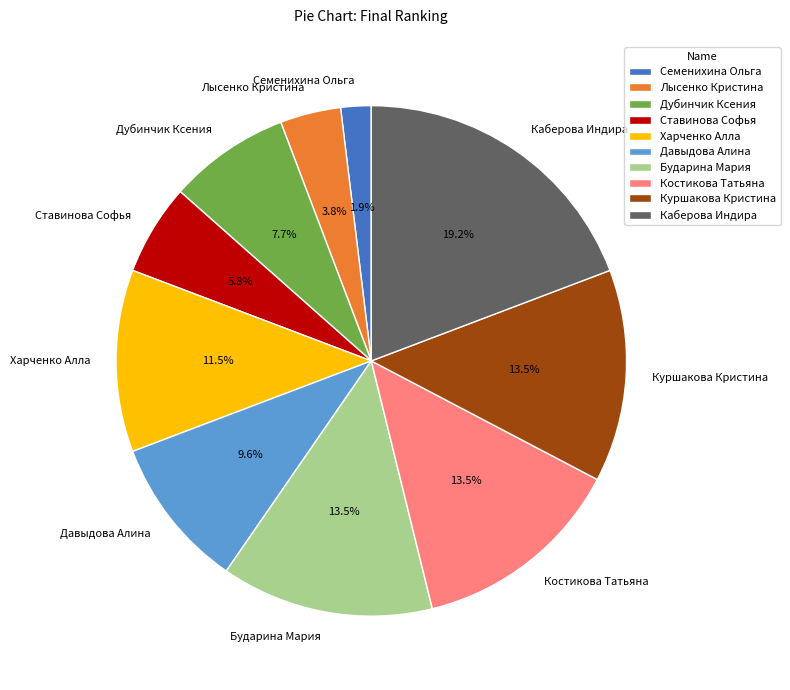

How many segments does this pie chart have?

10